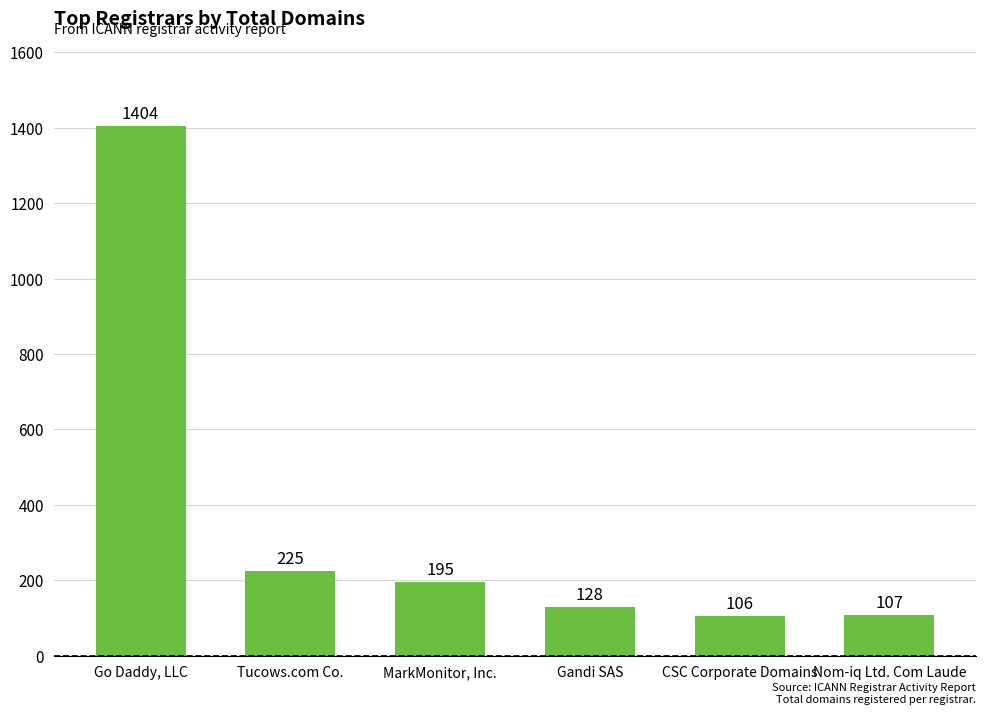

Are the bars horizontal?

No